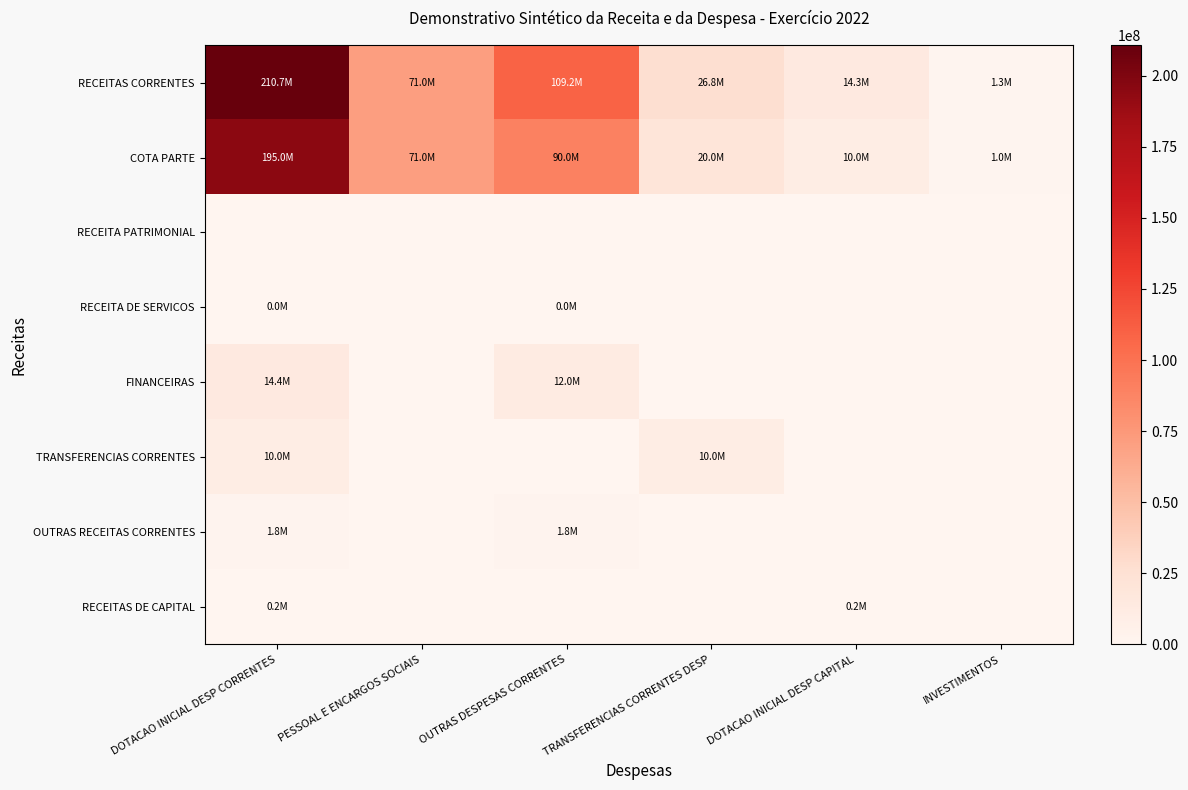

Reading left to right, what are all the values shown in this chart?

RECEITAS CORRENTES: DOTACAO INICIAL DESP CORRENTES=210720000	PESSOAL E ENCARGOS SOCIAIS=70950000	OUTRAS DESPESAS CORRENTES=109210000	TRANSFERENCIAS CORRENTES DESP=26800000	DOTACAO INICIAL DESP CAPITAL=14280000	INVESTIMENTOS=1280000
COTA PARTE: DOTACAO INICIAL DESP CORRENTES=195000000	PESSOAL E ENCARGOS SOCIAIS=70950000	OUTRAS DESPESAS CORRENTES=90000000	TRANSFERENCIAS CORRENTES DESP=20000000	DOTACAO INICIAL DESP CAPITAL=10000000	INVESTIMENTOS=1000000
RECEITA PATRIMONIAL: DOTACAO INICIAL DESP CORRENTES=0	PESSOAL E ENCARGOS SOCIAIS=0	OUTRAS DESPESAS CORRENTES=0	TRANSFERENCIAS CORRENTES DESP=0	DOTACAO INICIAL DESP CAPITAL=0	INVESTIMENTOS=0
RECEITA DE SERVICOS: DOTACAO INICIAL DESP CORRENTES=5000	PESSOAL E ENCARGOS SOCIAIS=0	OUTRAS DESPESAS CORRENTES=5000	TRANSFERENCIAS CORRENTES DESP=0	DOTACAO INICIAL DESP CAPITAL=0	INVESTIMENTOS=0
FINANCEIRAS: DOTACAO INICIAL DESP CORRENTES=14420000	PESSOAL E ENCARGOS SOCIAIS=0	OUTRAS DESPESAS CORRENTES=12000000	TRANSFERENCIAS CORRENTES DESP=0	DOTACAO INICIAL DESP CAPITAL=0	INVESTIMENTOS=0
TRANSFERENCIAS CORRENTES: DOTACAO INICIAL DESP CORRENTES=10000000	PESSOAL E ENCARGOS SOCIAIS=0	OUTRAS DESPESAS CORRENTES=0	TRANSFERENCIAS CORRENTES DESP=10000000	DOTACAO INICIAL DESP CAPITAL=0	INVESTIMENTOS=0
OUTRAS RECEITAS CORRENTES: DOTACAO INICIAL DESP CORRENTES=1800000	PESSOAL E ENCARGOS SOCIAIS=0	OUTRAS DESPESAS CORRENTES=1800000	TRANSFERENCIAS CORRENTES DESP=0	DOTACAO INICIAL DESP CAPITAL=0	INVESTIMENTOS=0
RECEITAS DE CAPITAL: DOTACAO INICIAL DESP CORRENTES=175000	PESSOAL E ENCARGOS SOCIAIS=0	OUTRAS DESPESAS CORRENTES=0	TRANSFERENCIAS CORRENTES DESP=0	DOTACAO INICIAL DESP CAPITAL=175000	INVESTIMENTOS=0